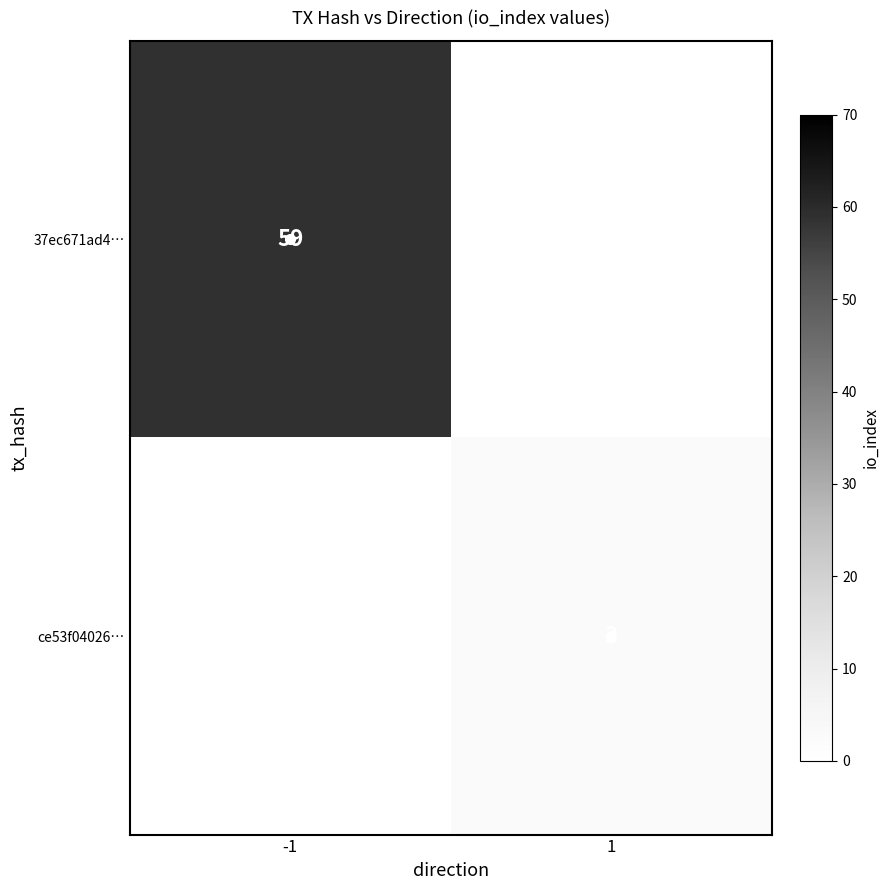

At which label does ce53f04026… reach its minimum?

-1